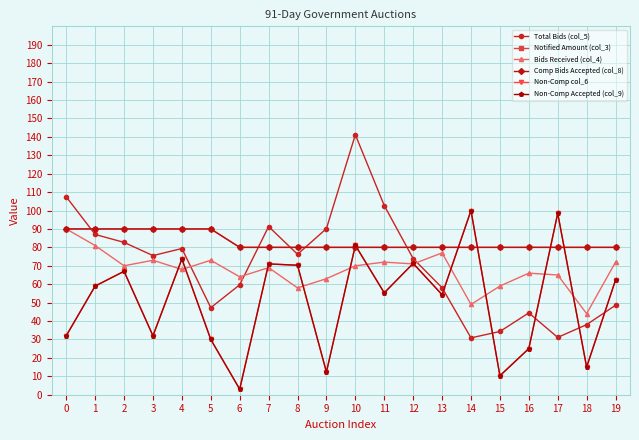

Is it true that Total Bids (col_5) equals 48.6 at 19?

True